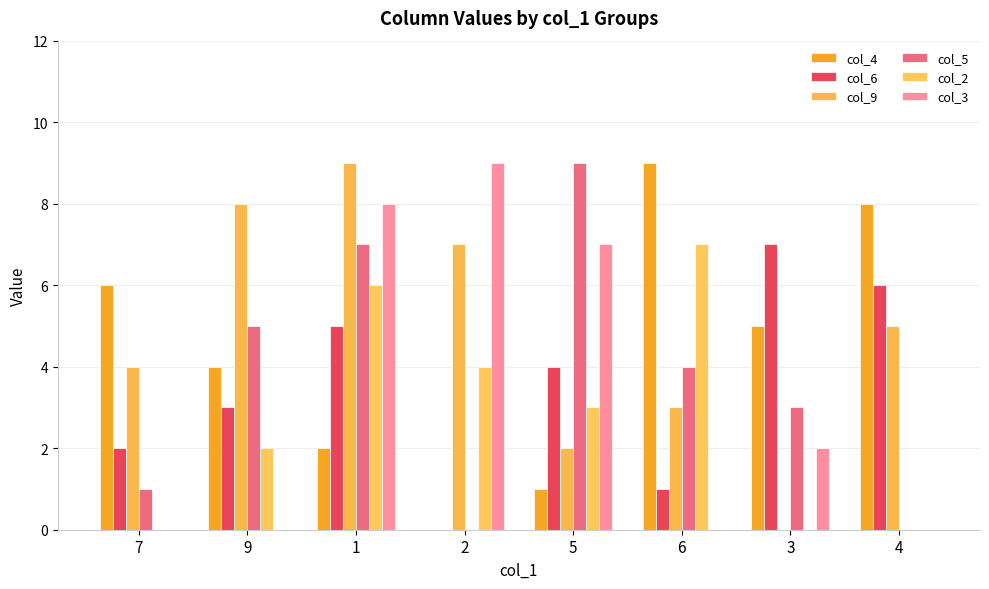

List the labels in order of col_4 value, smallest first.

2, 5, 1, 9, 3, 7, 4, 6